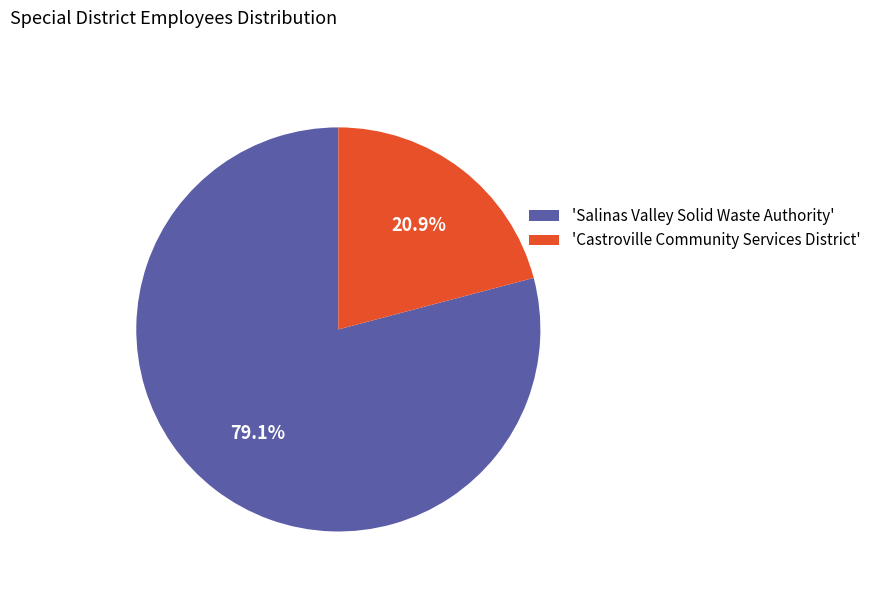

Which category has the biggest portion of the pie?

'Salinas Valley Solid Waste Authority'